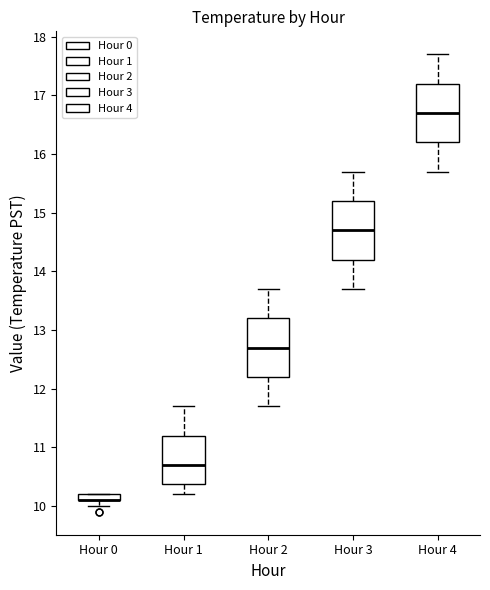

Where does the median line of the box for Hour 3 sit on the y-axis? The values are not printed on the chart, so give them approximately, as read against the axis.

14.7